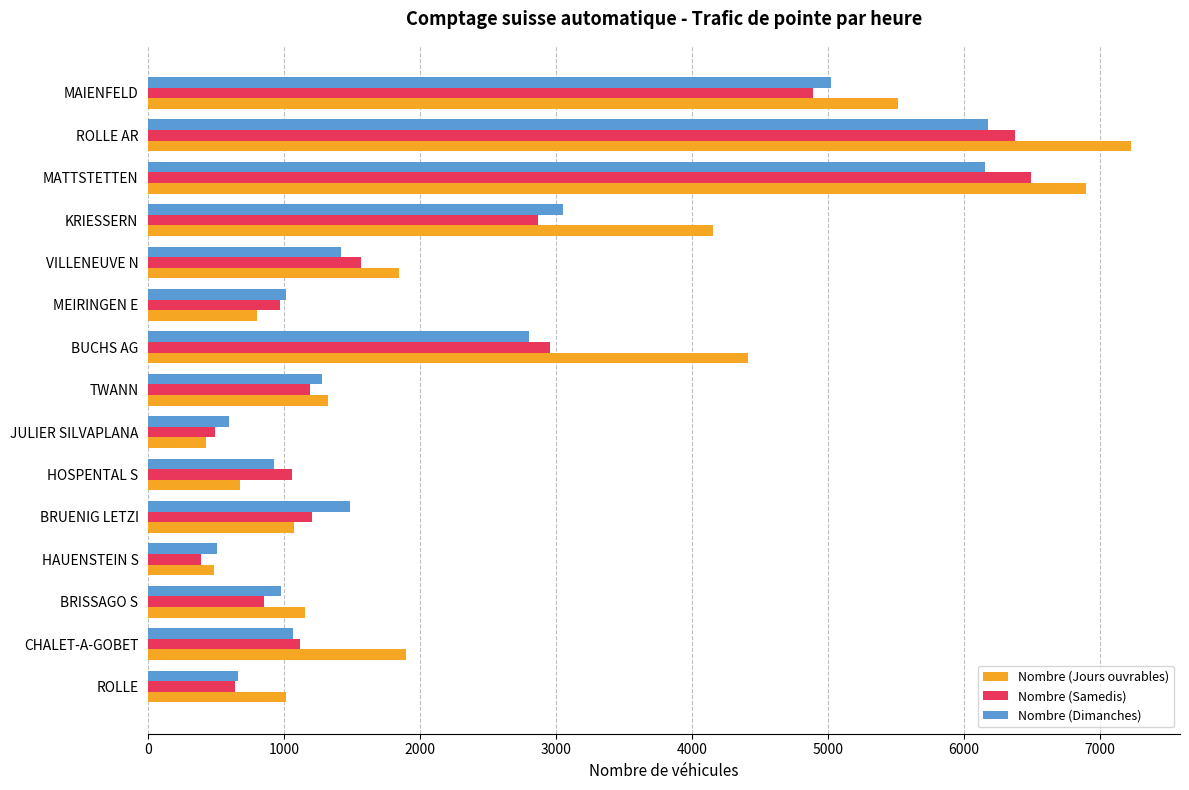

How many distinct data groups are displayed?

3